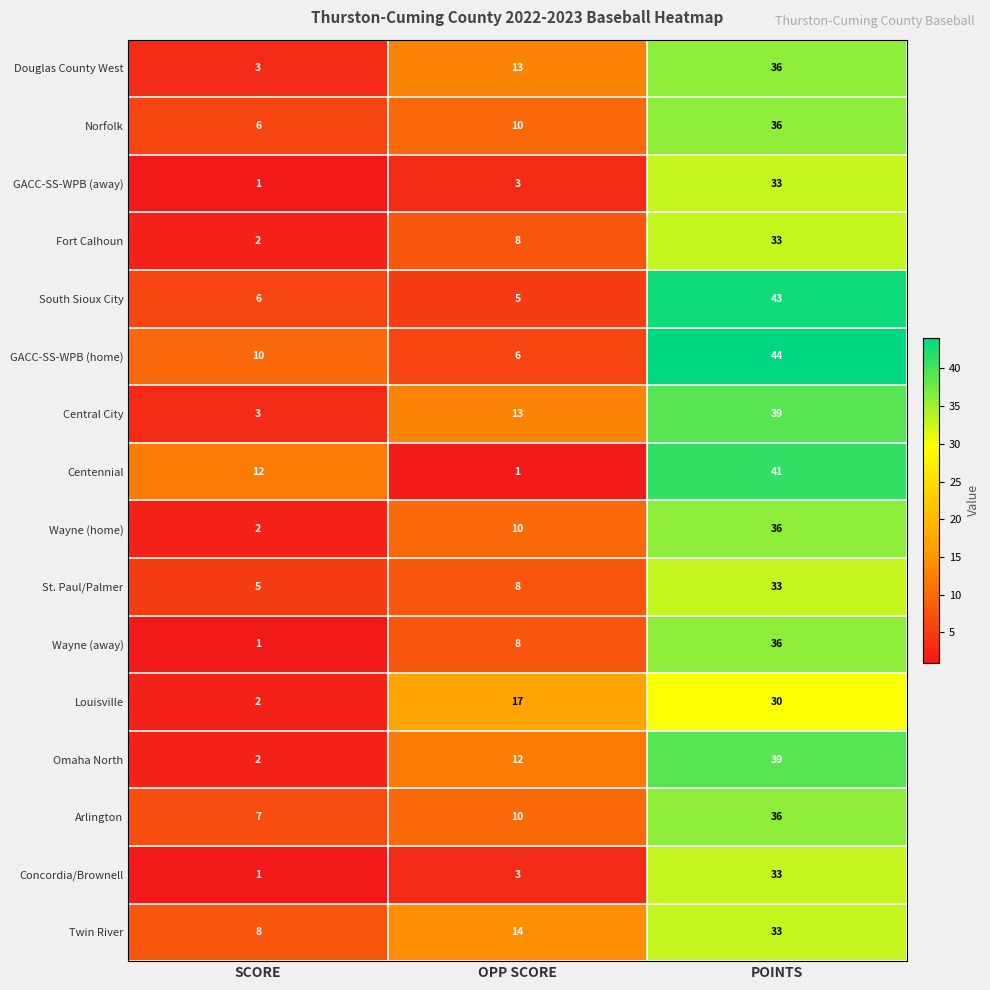

Rank the categories by Louisville value from lowest to highest.

SCORE, OPP SCORE, POINTS